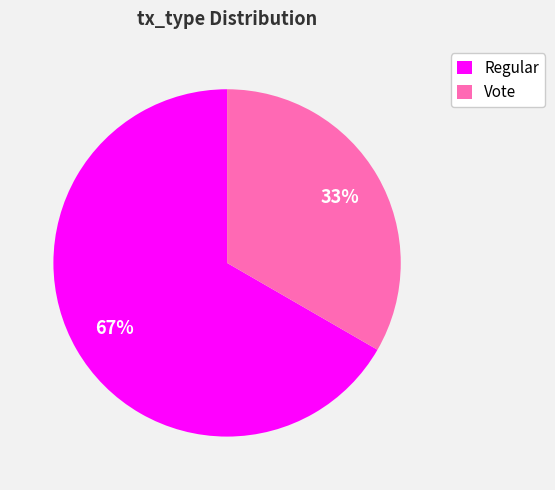

How many slices are in this pie chart?

2